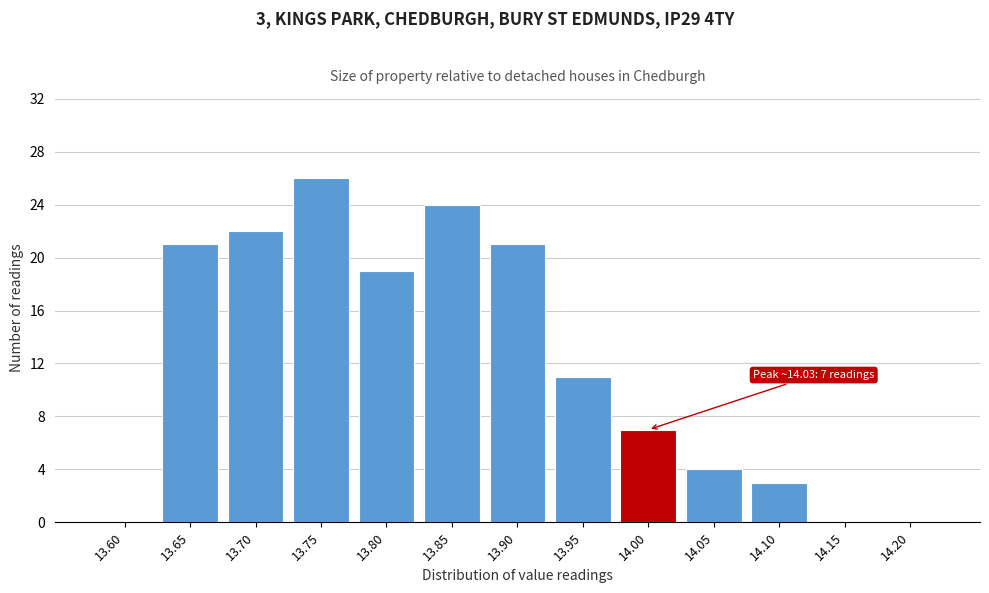

Reading left to right, list all the values displayed in this chart.

13.60=0	13.65=21	13.70=22	13.75=26	13.80=19	13.85=24	13.90=21	13.95=11	14.00=7	14.05=4	14.10=3	14.15=0	14.20=0